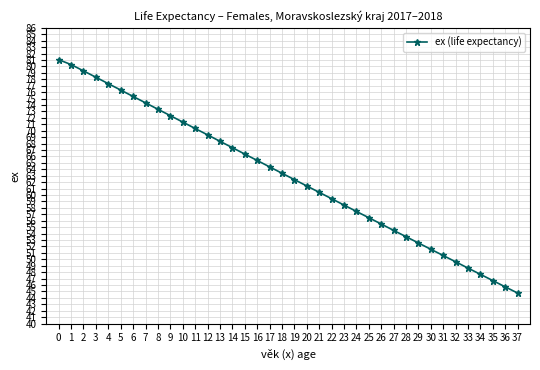

What is the change in value from 21 to 24?

-3.0